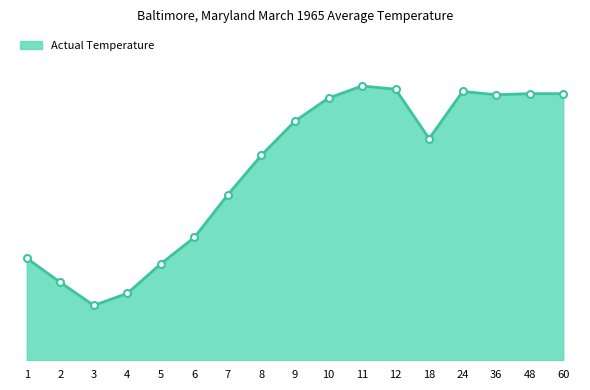

True or false: there are more than 2 points higher than both neighbors.

False